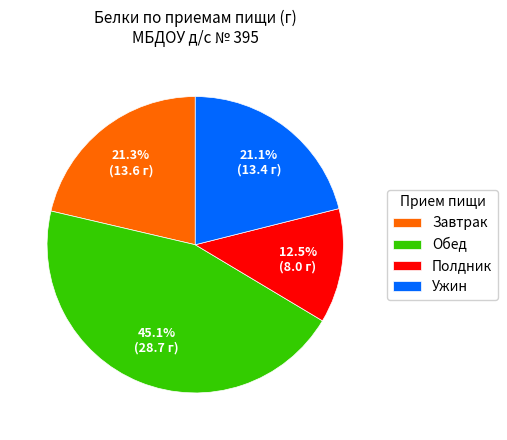

What is the ratio of the value at Полдник to the value at Завтрак?

0.6